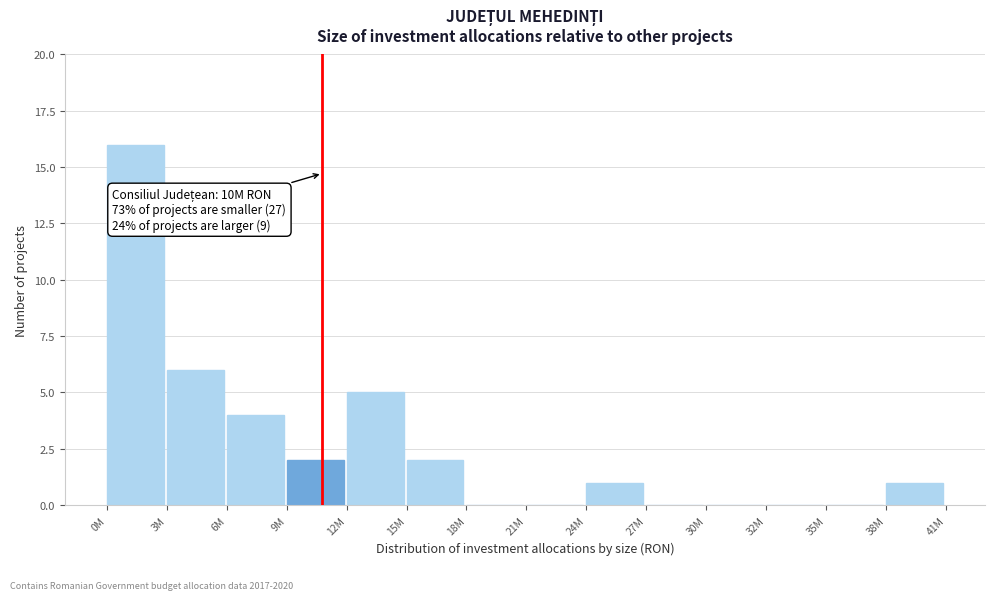

Reading right to left, extract all data points from this chart.

38M=1	35M=0	32M=0	30M=0	27M=0	24M=1	21M=0	18M=0	15M=2	12M=5	9M=2	6M=4	3M=6	0M=16